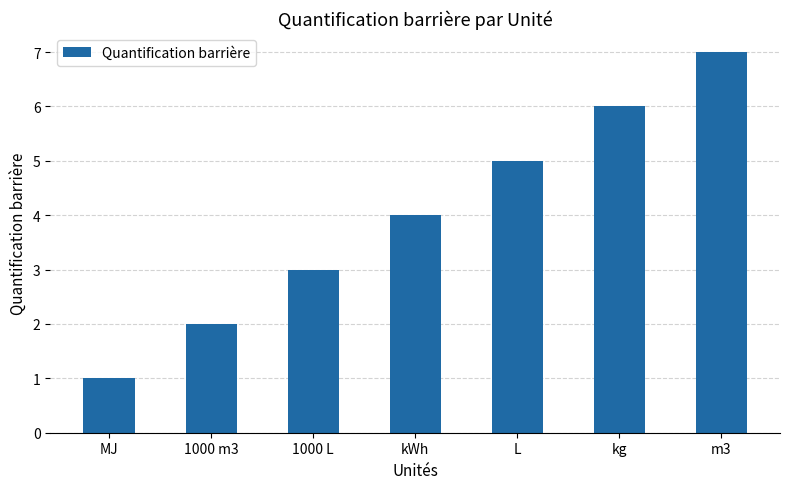

Rank the categories by value from highest to lowest.

m3, kg, L, kWh, 1000 L, 1000 m3, MJ